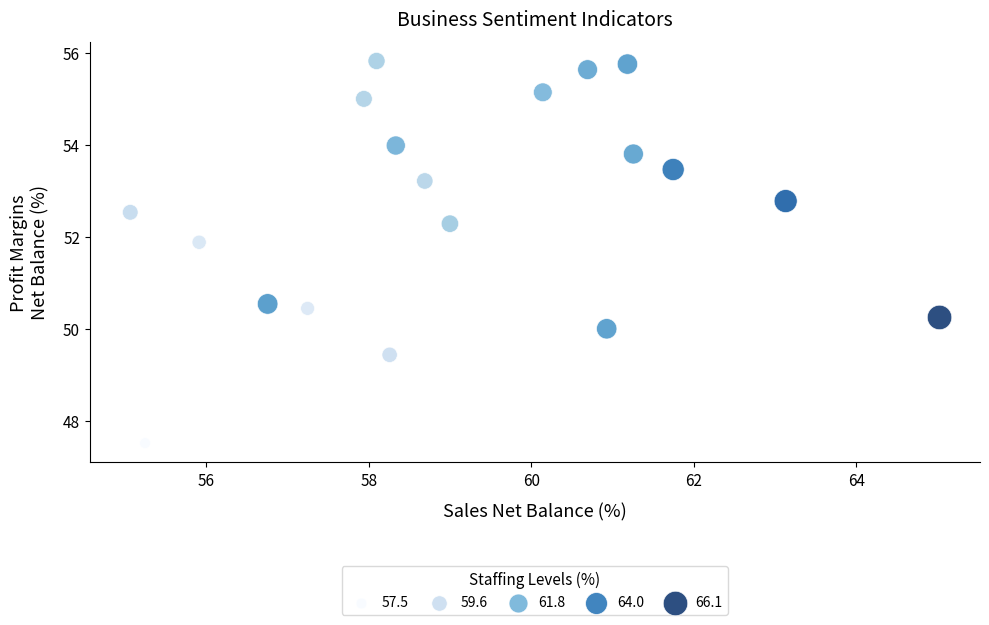

What is the range of X values (max minus min)?

10.0